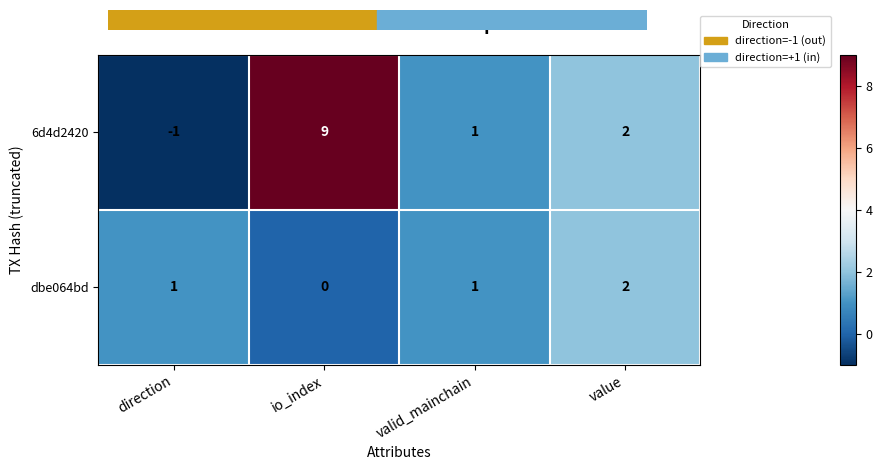

List the series in order of their overall mean, highest first.

6d4d2420, dbe064bd